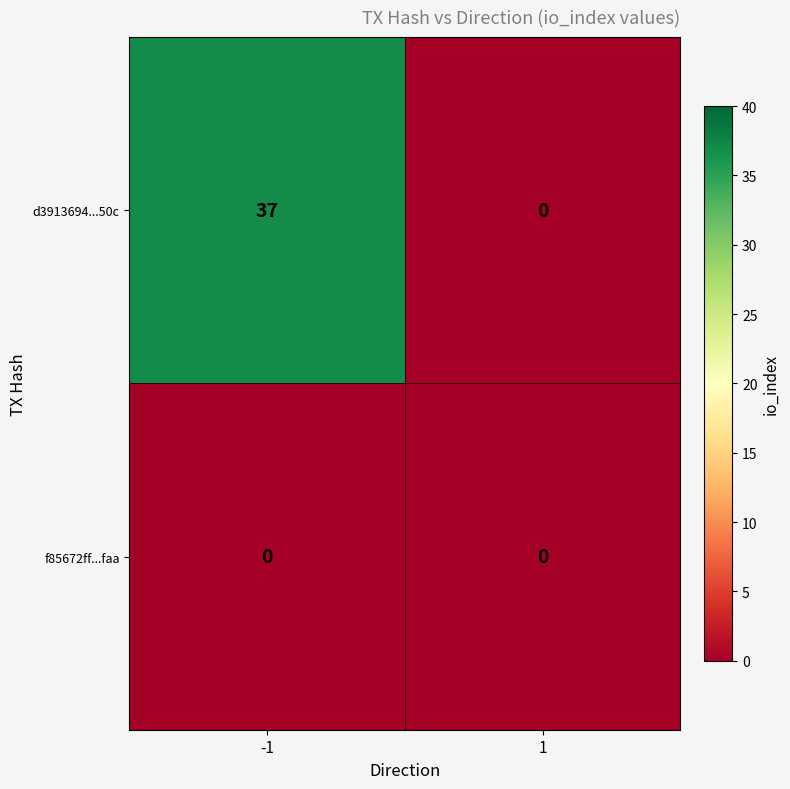

Which series changed the most between -1 and 1?

d3913694...50c